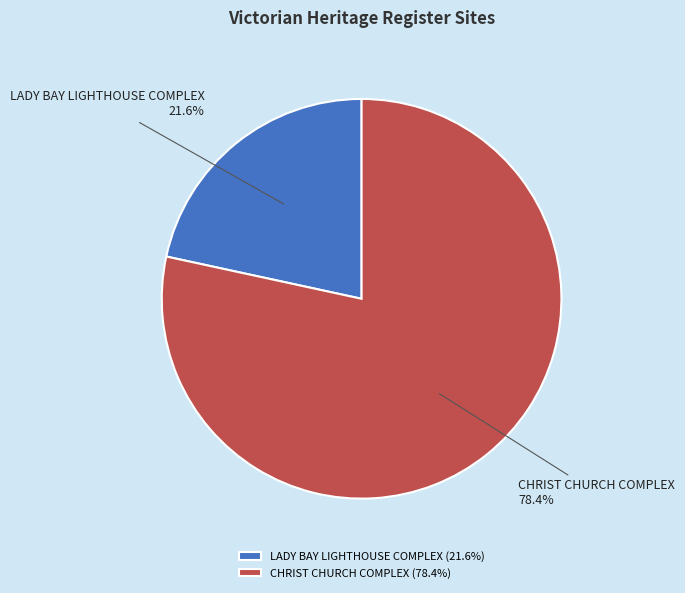

Is there any slice that represents more than half of the pie?

Yes